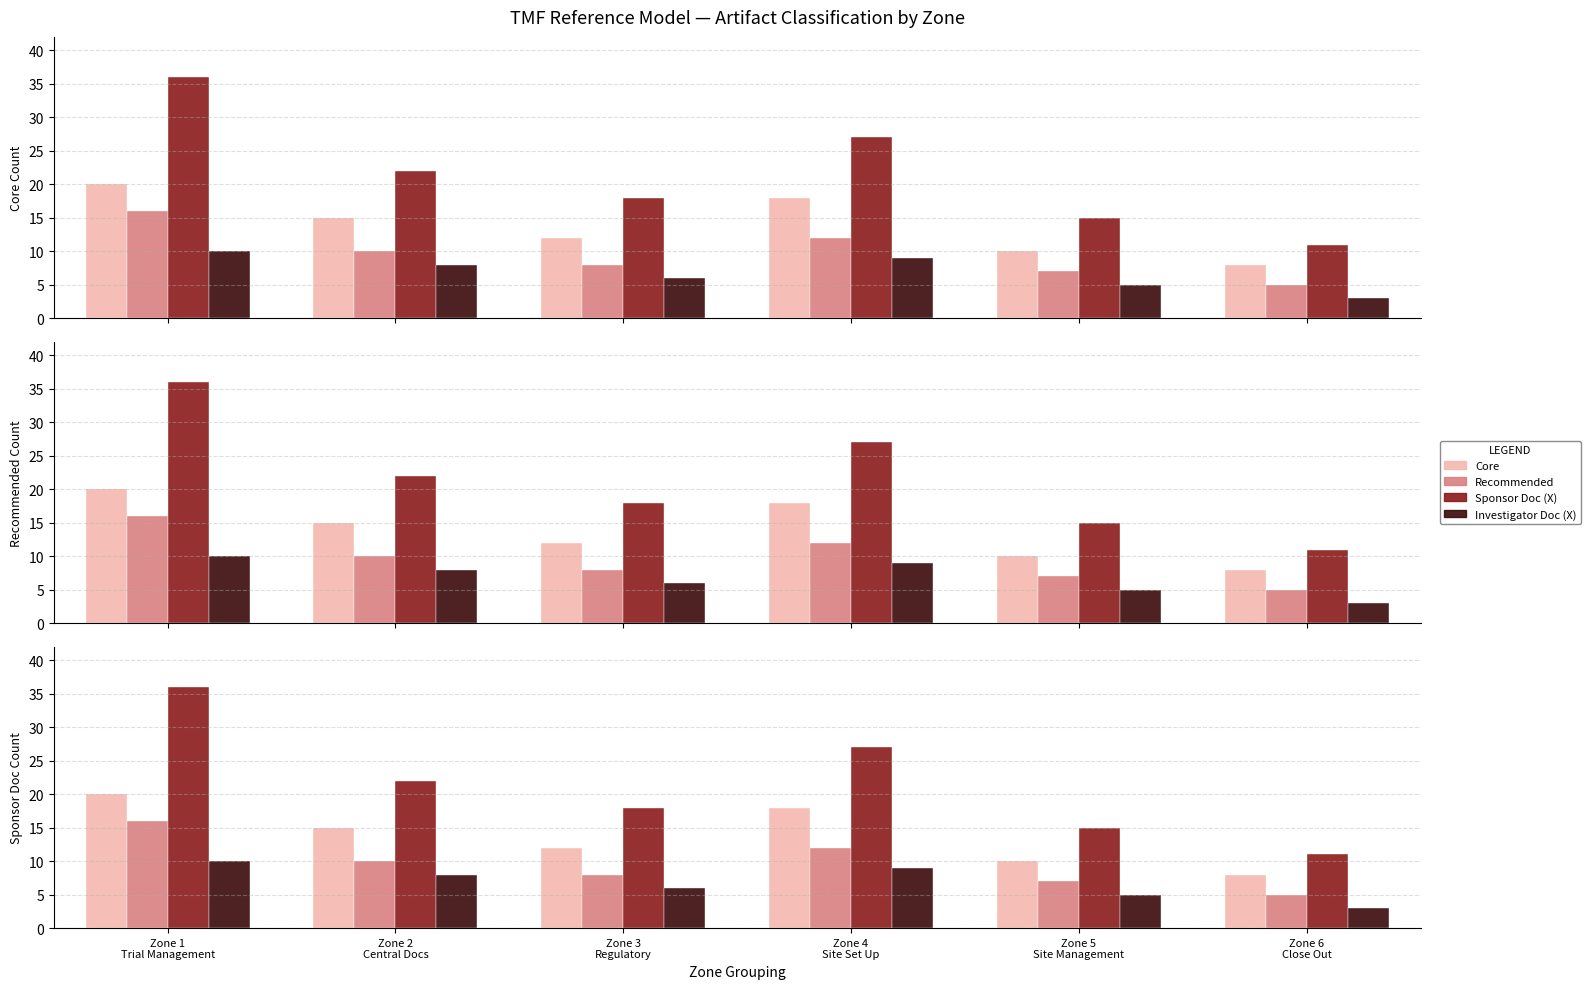

What is the label of the 2nd bar from the right?

Zone 5
Site Management